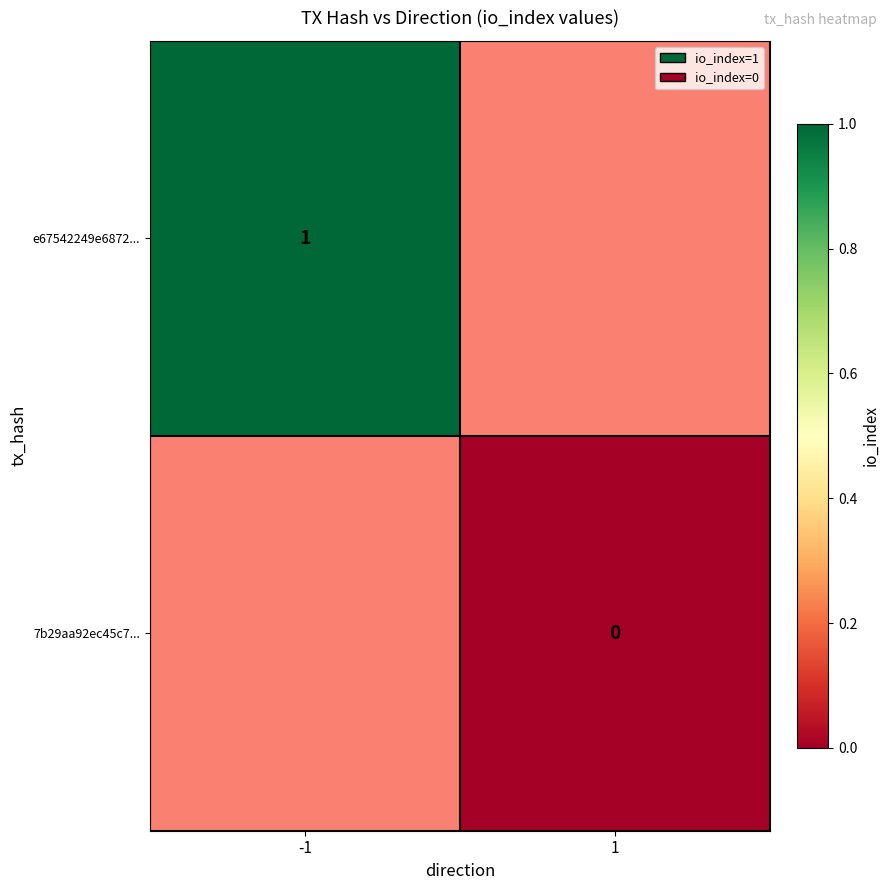

True or false: e67542249e6872... has a value of 0 at -1.

False